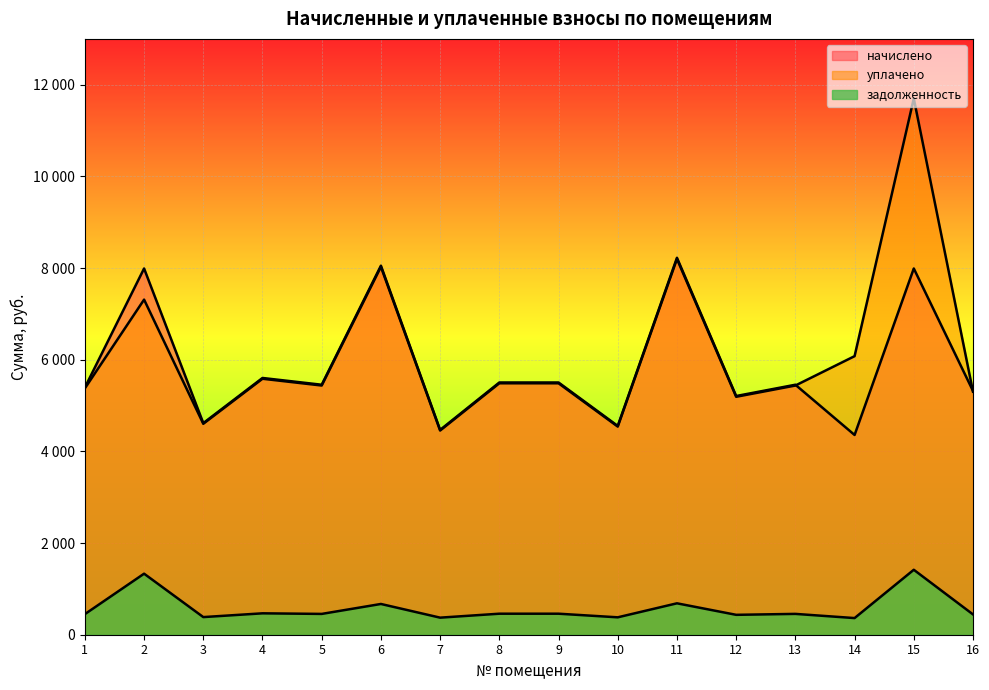

Where does the начислено series first go above 5454?

2